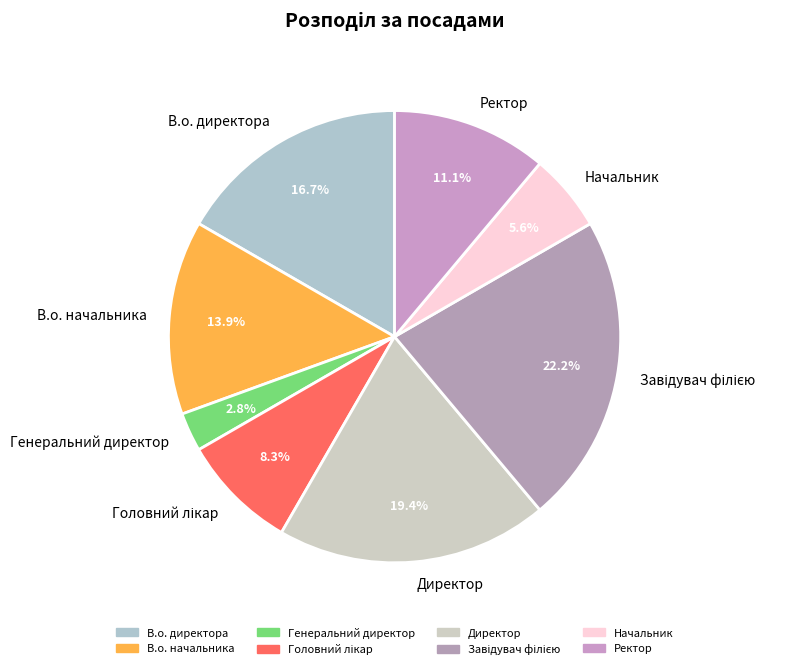

How many slices are in this pie chart?

8